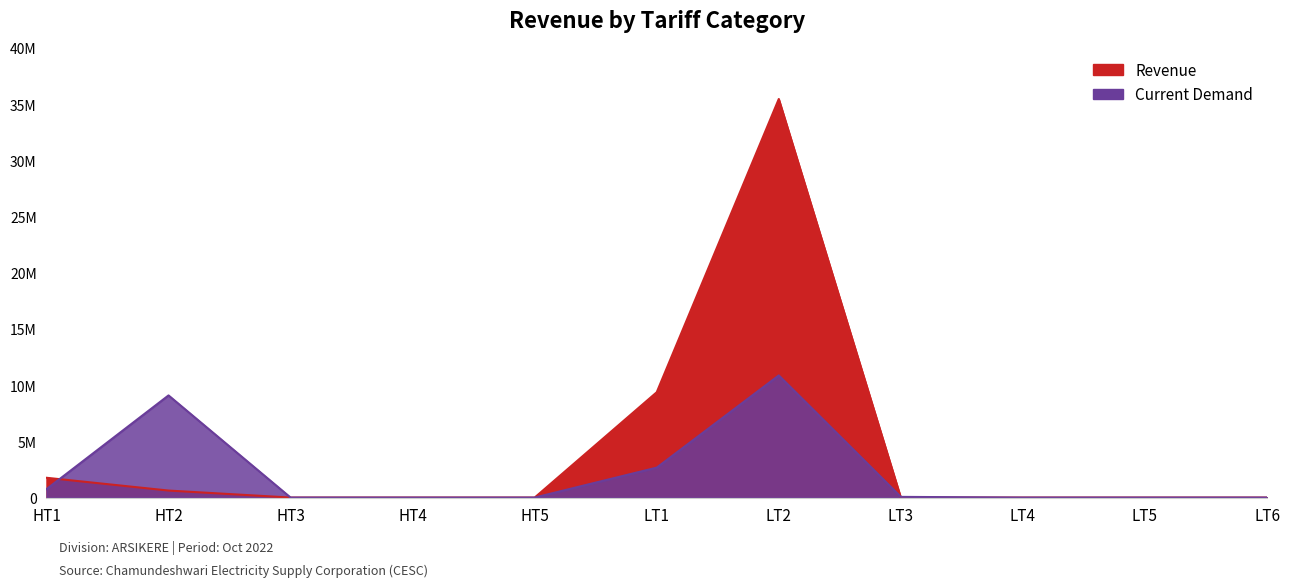

What position from the right is HT5?

7